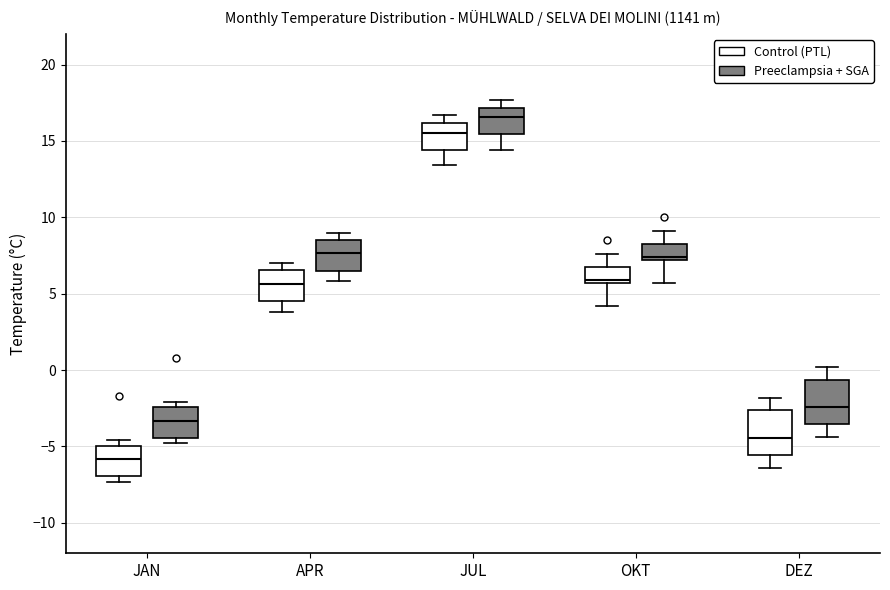

Which box's median line is the lowest?

JAN (Control (PTL))